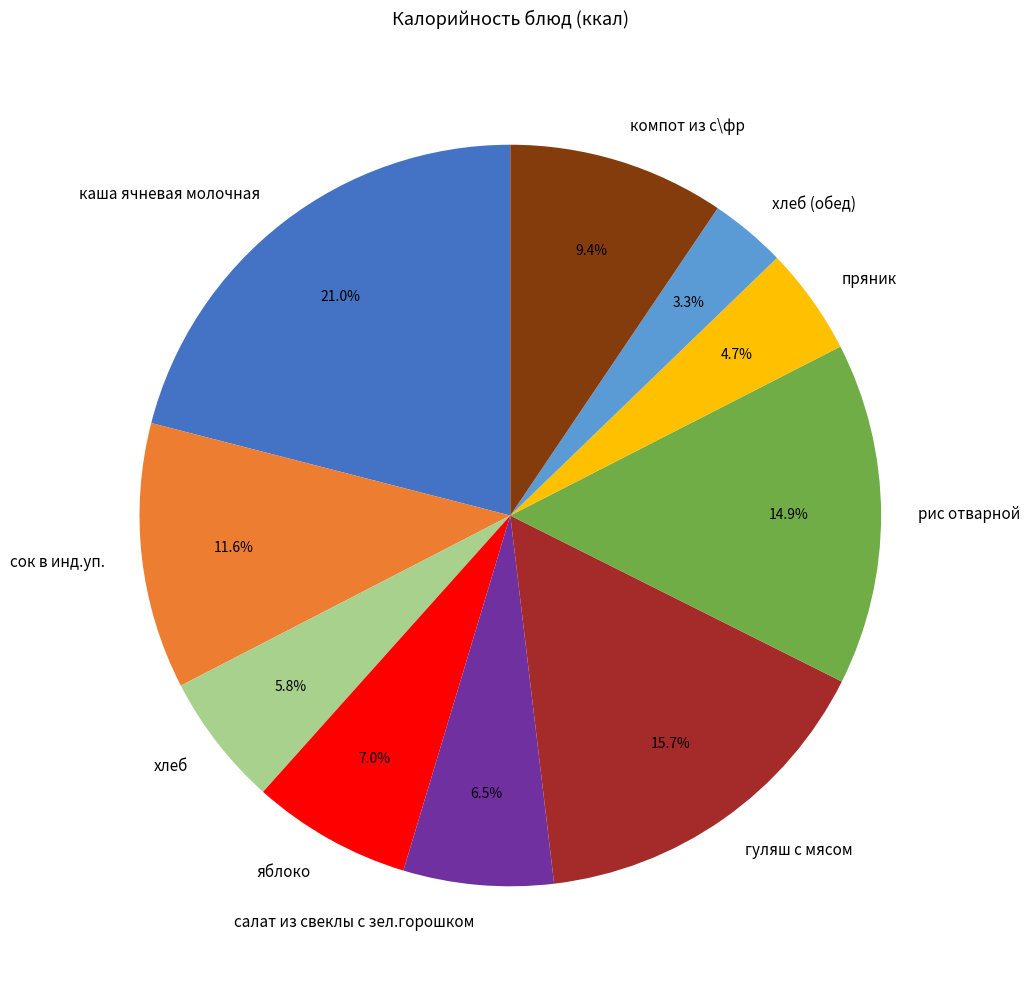

Combined, what portion of the pie is пряник and хлеб (обед)?

8.0%